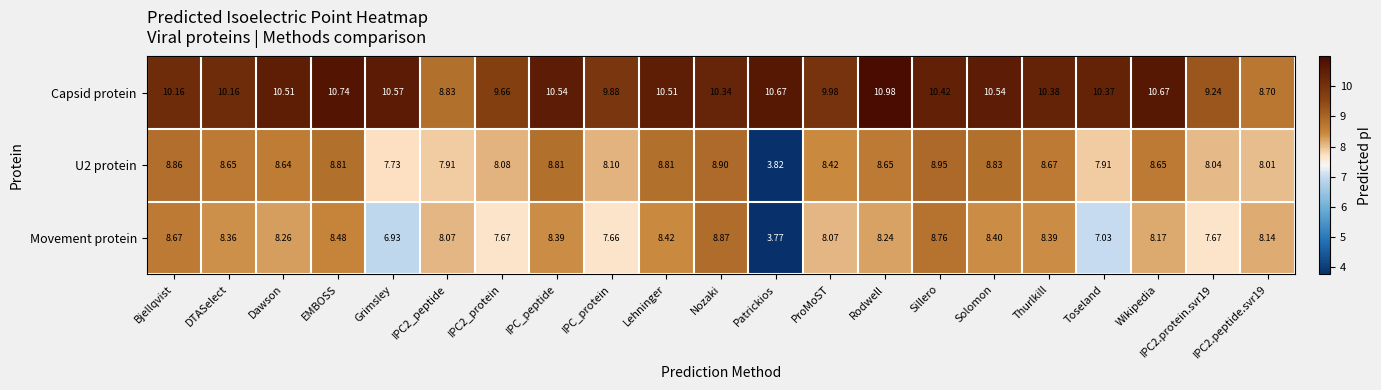

At which category is the sum across all series the highest?

Sillero